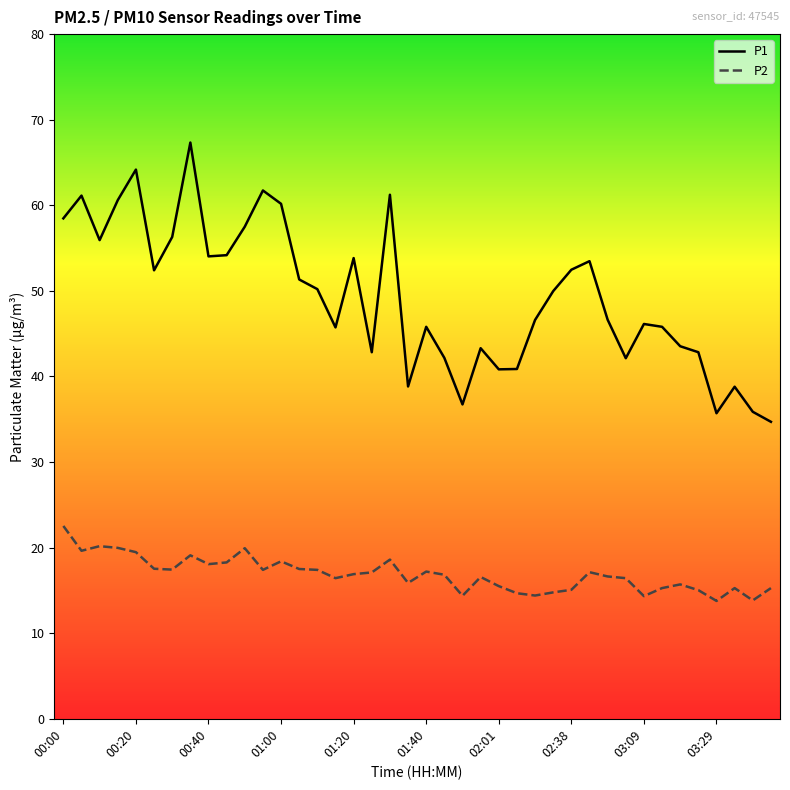

True or false: P2 and P1 intersect in this chart.

False